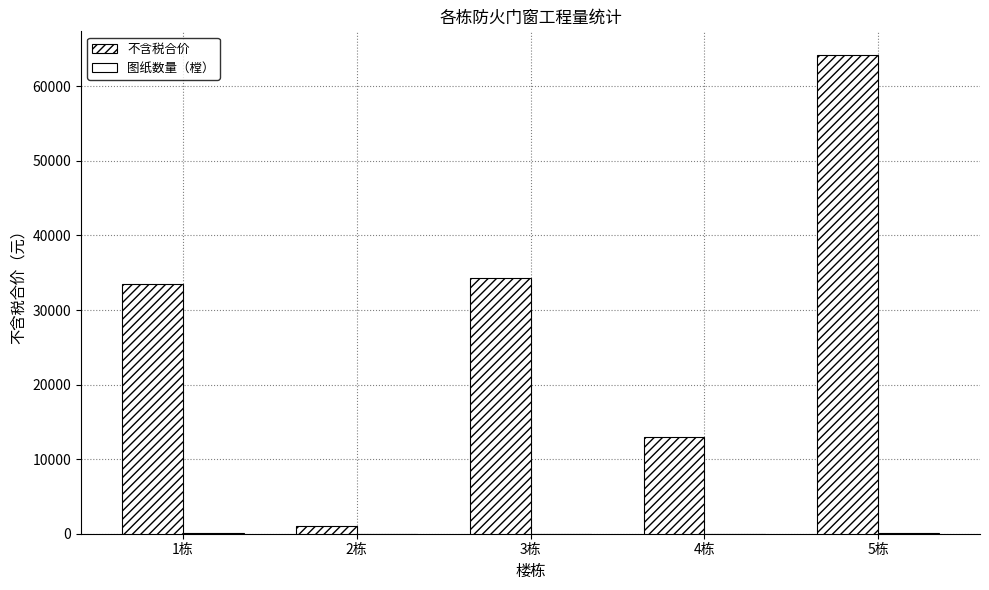

Between 5栋 and 3栋, which is larger?

5栋